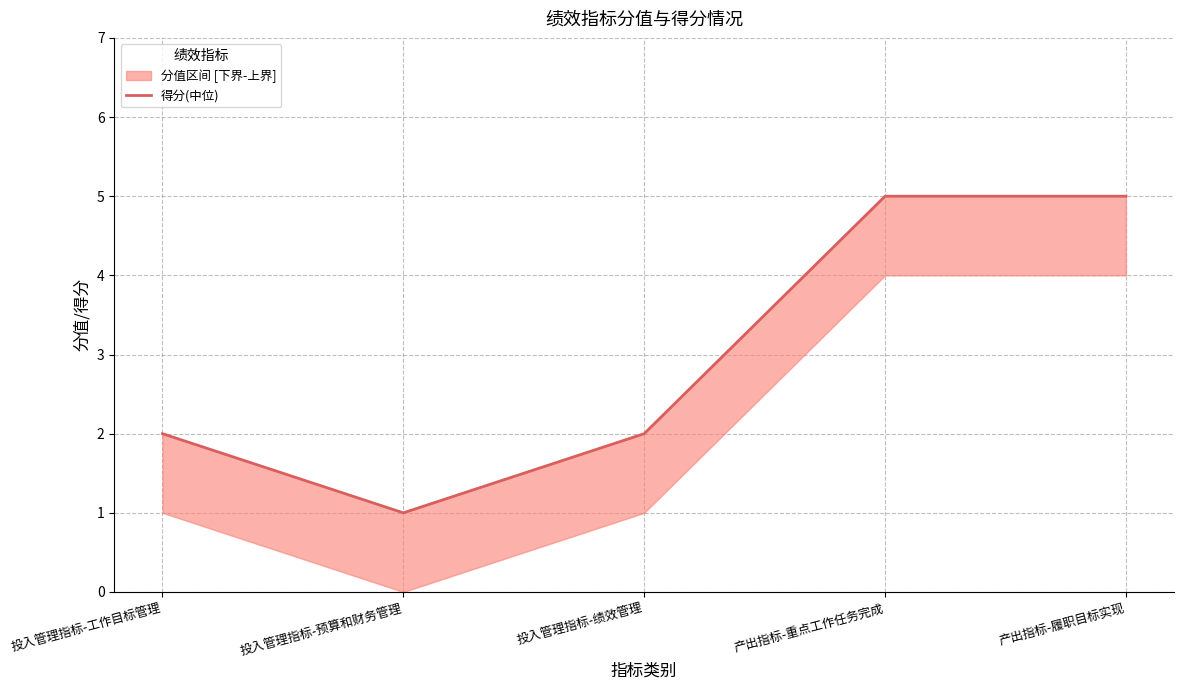

What position from the right is 产出指标-重点工作任务完成?

2